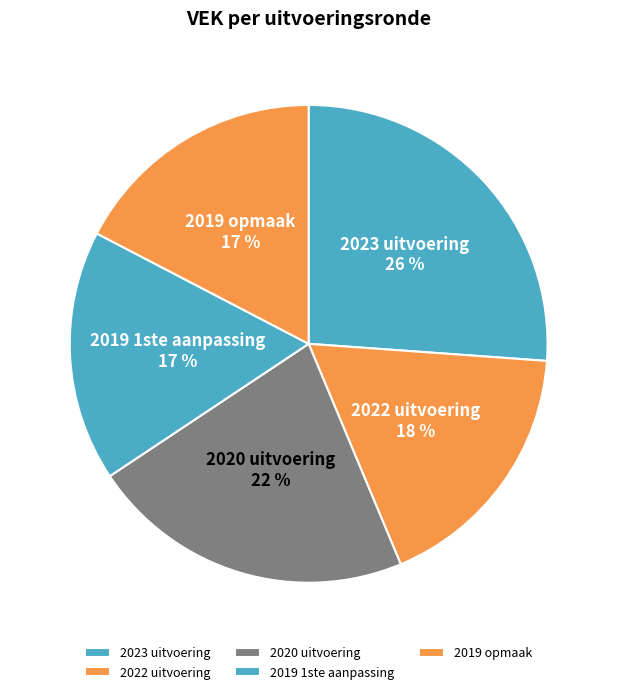

What is the largest slice in the pie chart?

2023 uitvoering